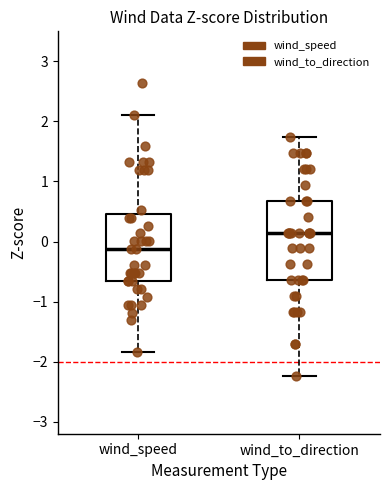

Where does the median line of the box for wind_speed sit on the y-axis? The values are not printed on the chart, so give them approximately, as read against the axis.

-0.1